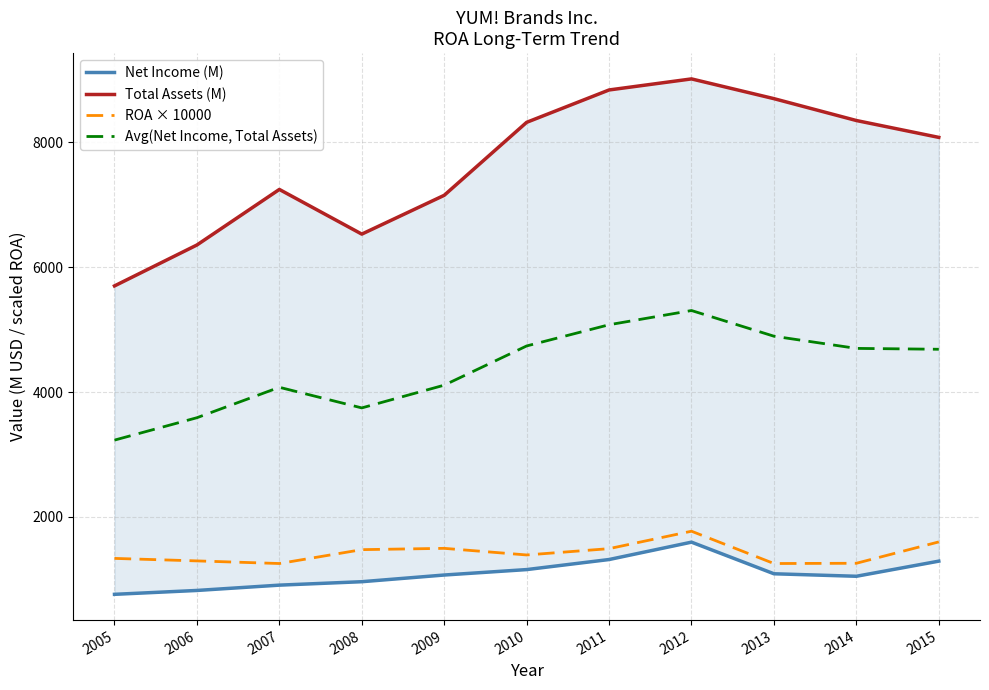

How many values in the Avg(Net Income, Total Assets) series are below 4684?

5